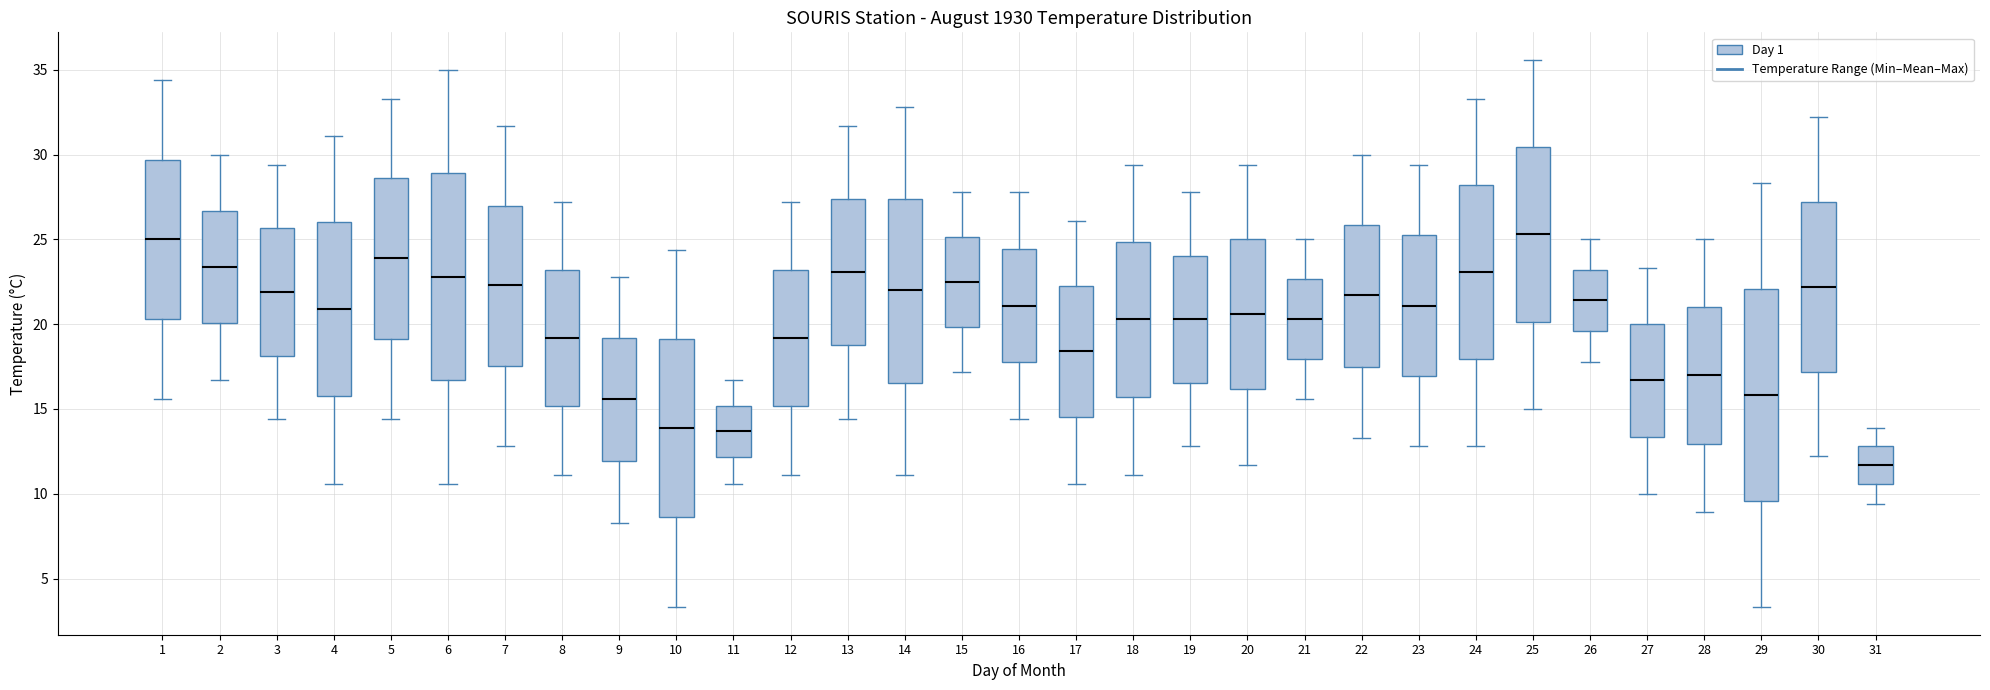

Reading left to right, transcribe this box plot: for each box, give where its median line is, the range the box spans, and where its two whiskers end, as read against the y-axis. The values are not printed on the chart, so give them approximately, as read against the axis.

1: median 25.0, box 20.5 to 29.5, whiskers 15.5 to 34.5
2: median 23.5, box 20.0 to 26.5, whiskers 16.5 to 30.0
3: median 22.0, box 18.0 to 25.5, whiskers 14.5 to 29.5
4: median 21.0, box 16.0 to 26.0, whiskers 10.5 to 31.0
5: median 24.0, box 19.0 to 28.5, whiskers 14.5 to 33.5
6: median 23.0, box 16.5 to 29.0, whiskers 10.5 to 35.0
7: median 22.5, box 17.5 to 27.0, whiskers 13.0 to 31.5
8: median 19.0, box 15.0 to 23.0, whiskers 11.0 to 27.0
9: median 15.5, box 12.0 to 19.0, whiskers 8.5 to 23.0
10: median 14.0, box 8.5 to 19.0, whiskers 3.5 to 24.5
11: median 13.5, box 12.0 to 15.0, whiskers 10.5 to 16.5
12: median 19.0, box 15.0 to 23.0, whiskers 11.0 to 27.0
13: median 23.0, box 19.0 to 27.5, whiskers 14.5 to 31.5
14: median 22.0, box 16.5 to 27.5, whiskers 11.0 to 33.0
15: median 22.5, box 20.0 to 25.0, whiskers 17.0 to 28.0
16: median 21.0, box 18.0 to 24.5, whiskers 14.5 to 28.0
17: median 18.5, box 14.5 to 22.5, whiskers 10.5 to 26.0
18: median 20.5, box 15.5 to 25.0, whiskers 11.0 to 29.5
19: median 20.5, box 16.5 to 24.0, whiskers 13.0 to 28.0
20: median 20.5, box 16.0 to 25.0, whiskers 11.5 to 29.5
21: median 20.5, box 18.0 to 22.5, whiskers 15.5 to 25.0
22: median 21.5, box 17.5 to 26.0, whiskers 13.5 to 30.0
23: median 21.0, box 17.0 to 25.5, whiskers 13.0 to 29.5
24: median 23.0, box 18.0 to 28.0, whiskers 13.0 to 33.5
25: median 25.5, box 20.0 to 30.5, whiskers 15.0 to 35.5
26: median 21.5, box 19.5 to 23.0, whiskers 18.0 to 25.0
27: median 16.5, box 13.5 to 20.0, whiskers 10.0 to 23.5
28: median 17.0, box 13.0 to 21.0, whiskers 9.0 to 25.0
29: median 16.0, box 9.5 to 22.0, whiskers 3.5 to 28.5
30: median 22.0, box 17.0 to 27.0, whiskers 12.0 to 32.0
31: median 11.5, box 10.5 to 13.0, whiskers 9.5 to 14.0